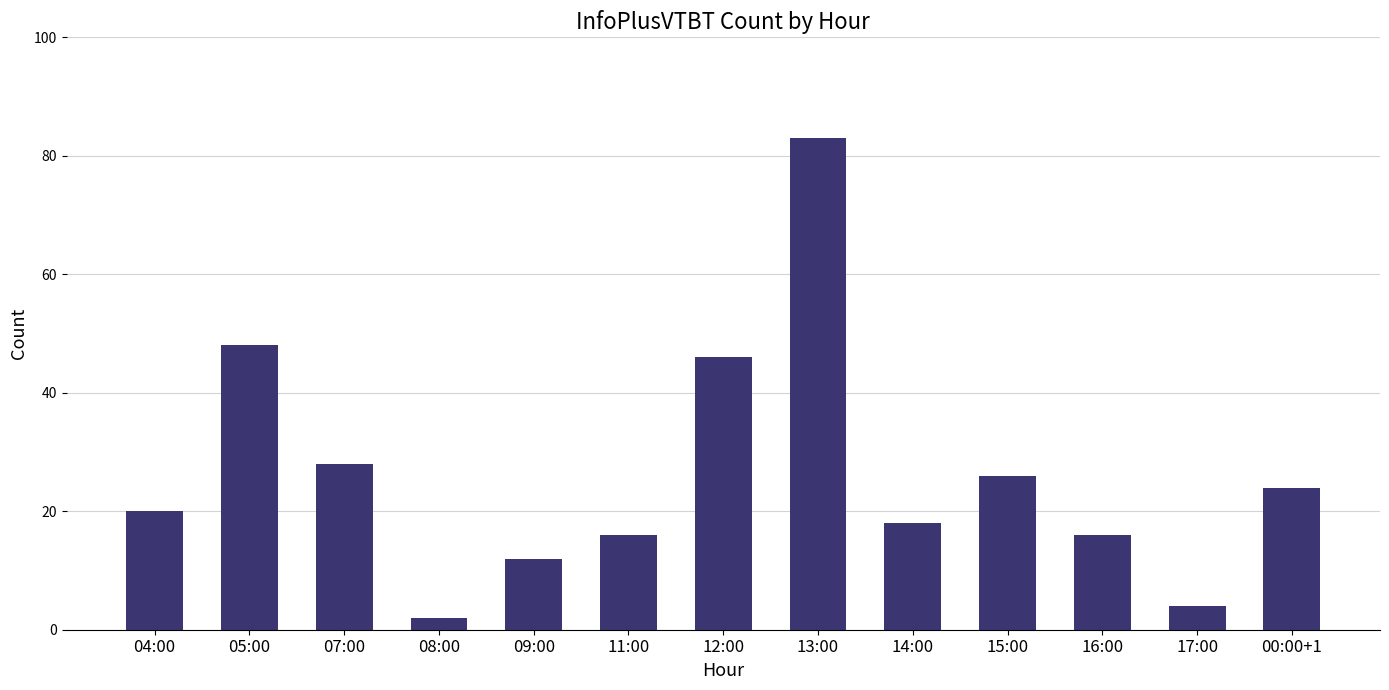

What is the maximum value shown in the chart?

83